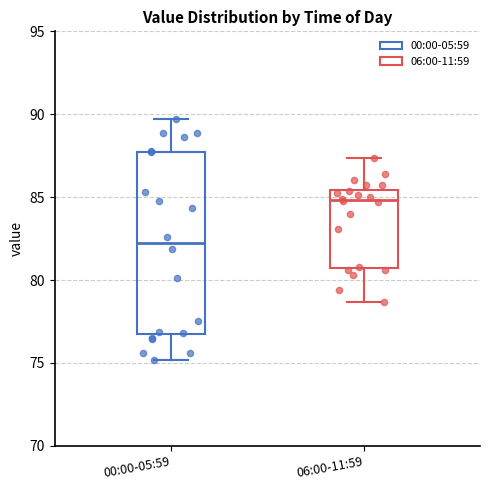

Where does the median line of the box for 00:00-05:59 sit on the y-axis? The values are not printed on the chart, so give them approximately, as read against the axis.

82.5